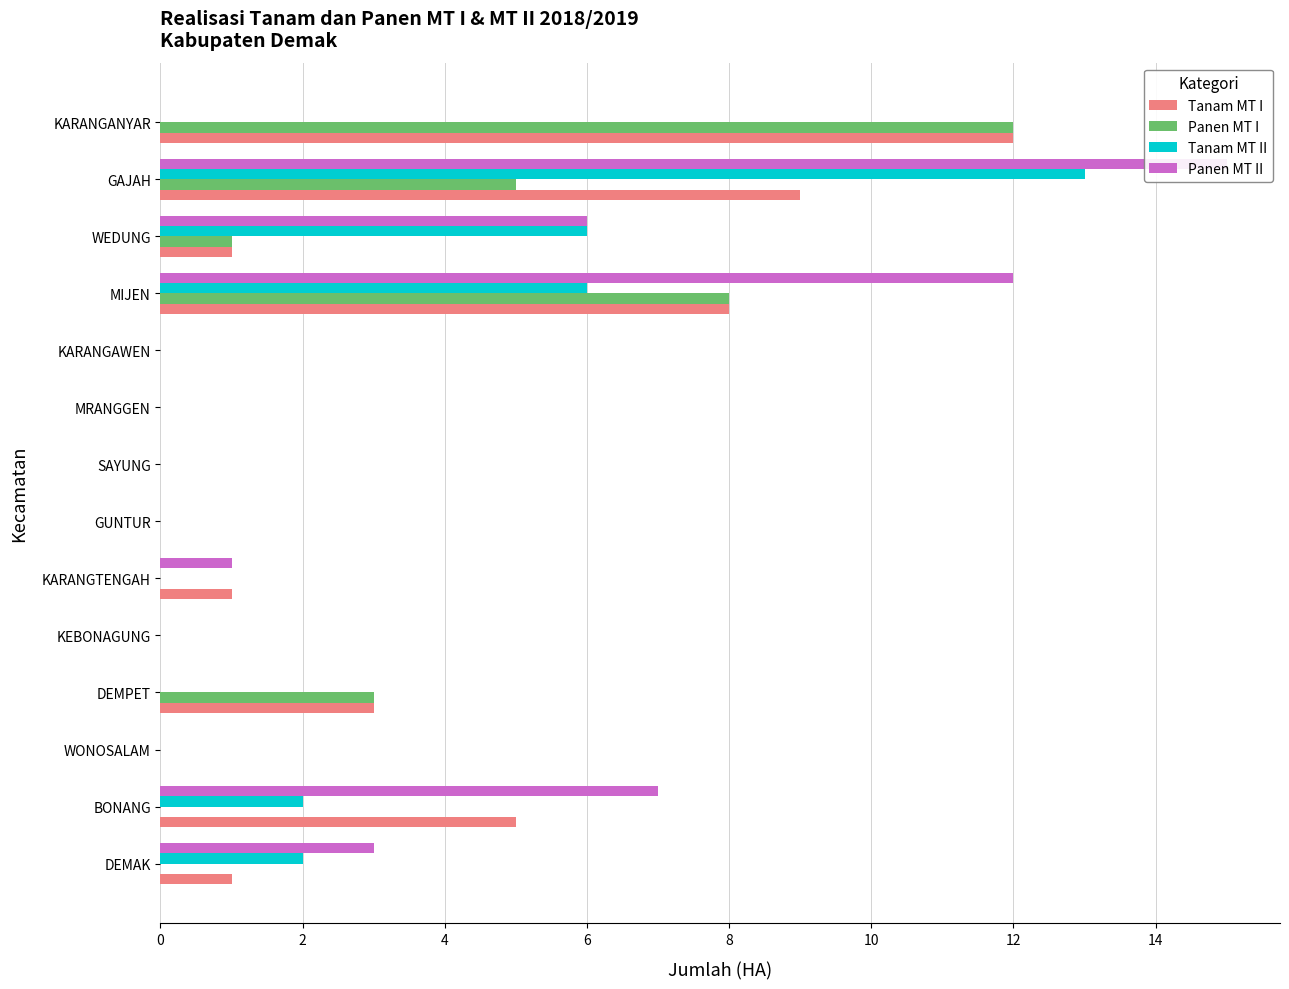

Which series has the largest range (max minus min)?

Panen MT II